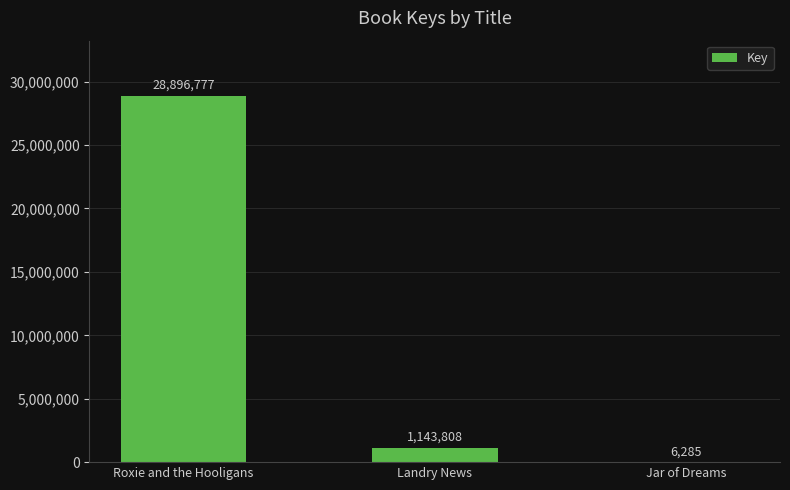

Reading left to right, what are all the values shown in this chart?

28896777	1143808	6285